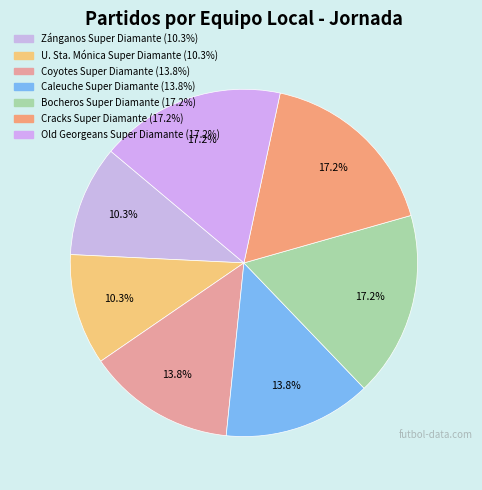

Which slice is the smallest?

Zánganos Super Diamante